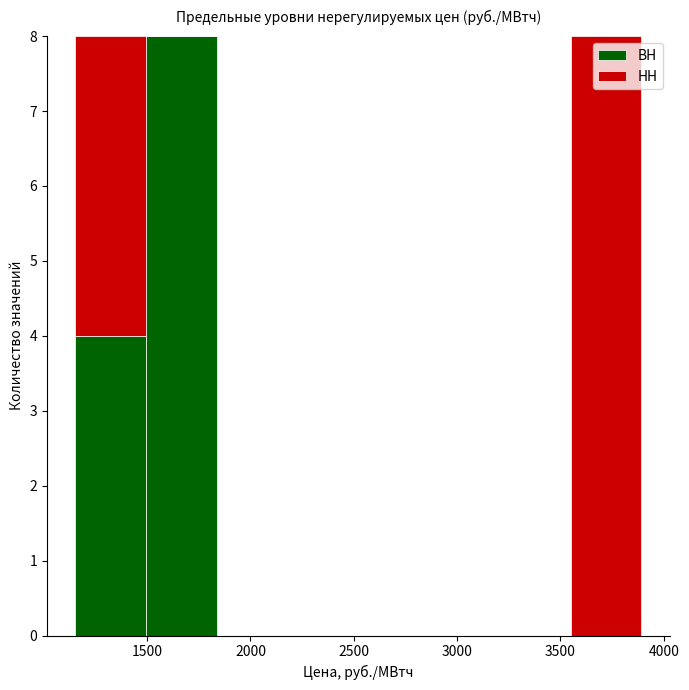

Reading left to right, transcribe this chart: for each stacked bar, give the range it covers on the x-axis and its total height. Neither the bar edges nor the heights are printed on the chart, so give them approximately, as read against the axes.

1150 to 1500: 8
1500 to 1850: 8
1850 to 2200: 0
2200 to 2500: 0
2500 to 2850: 0
2850 to 3200: 0
3200 to 3550: 0
3550 to 3900: 8